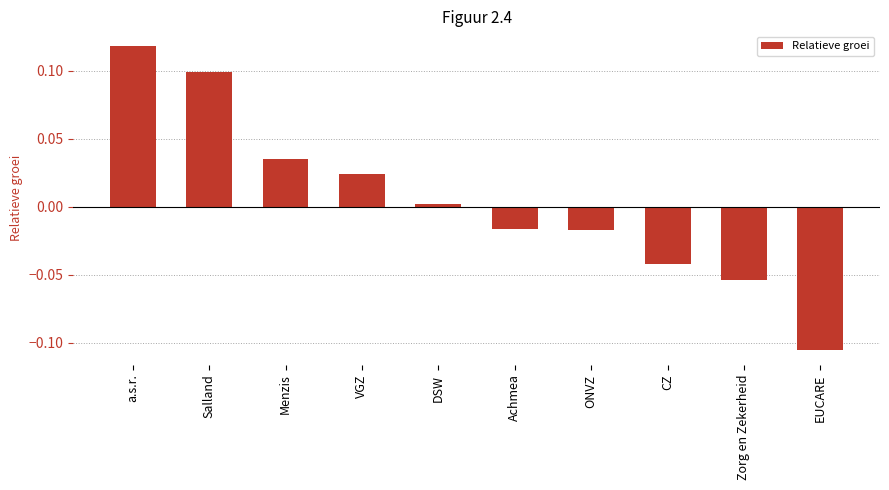

Is it true that the value at Zorg en Zekerheid is -0.0?

False